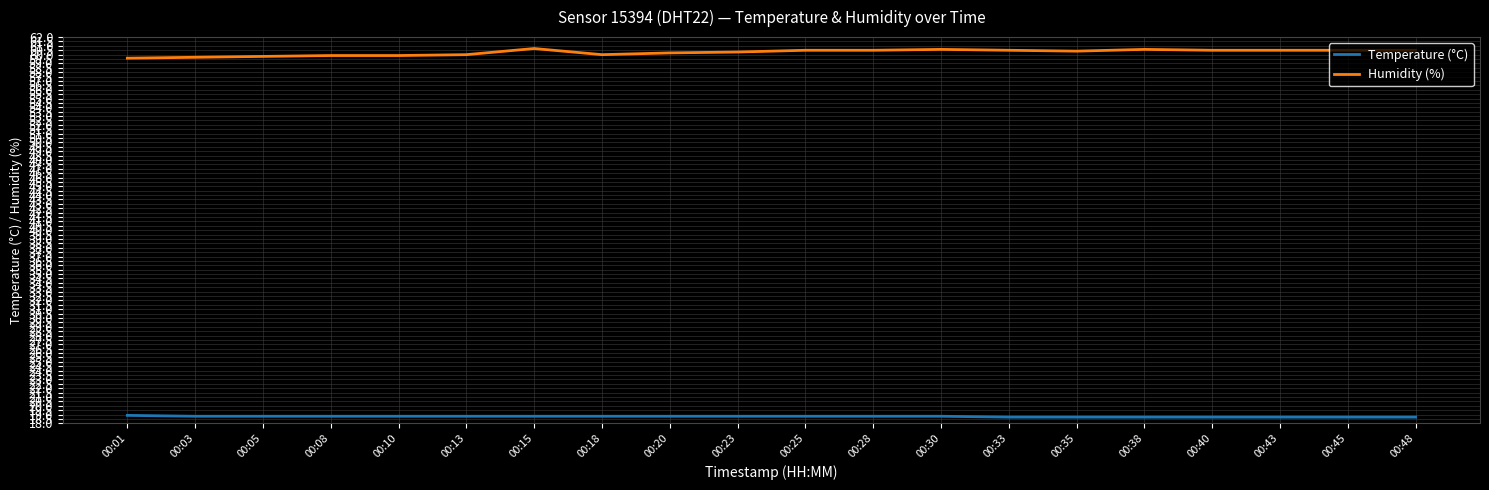

Is the value of Humidity (%) at 00:35 greater than the value of Temperature (°C) at 00:13?

Yes